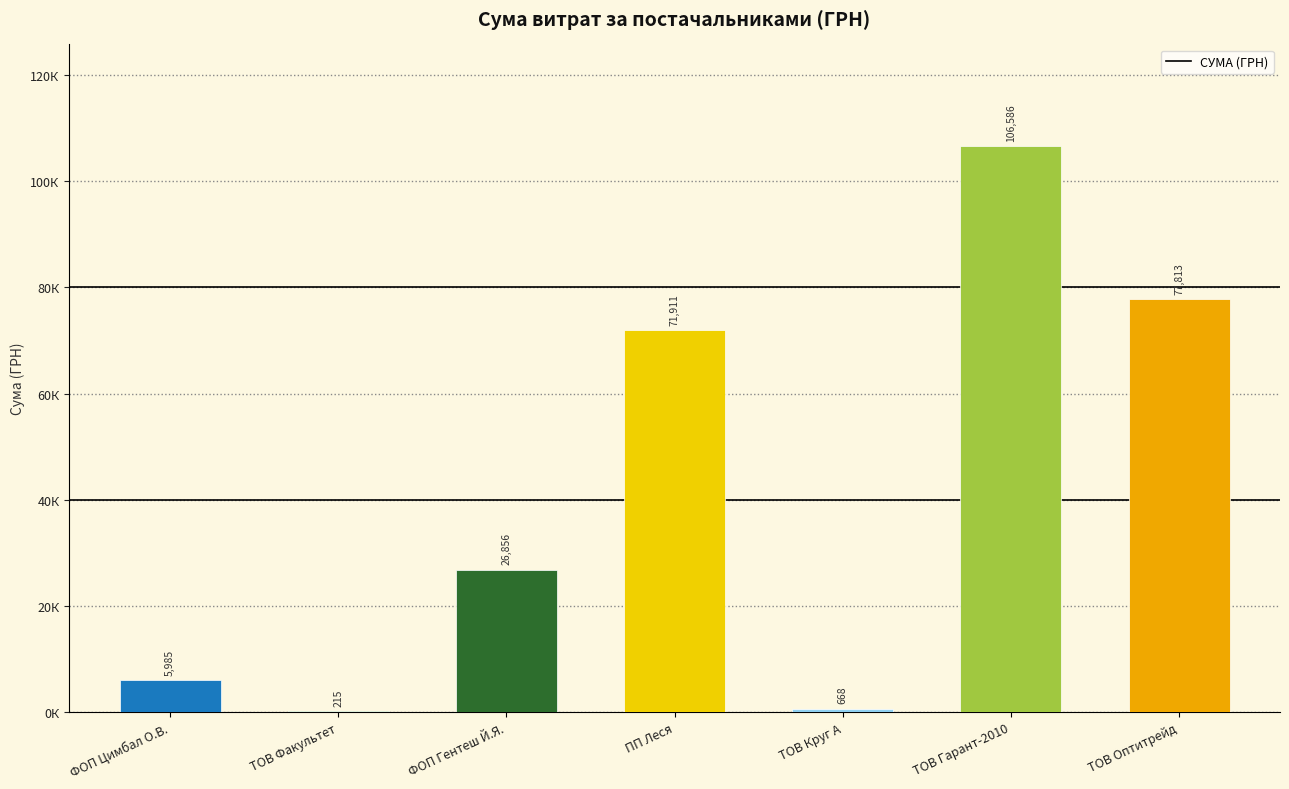

Which category has the lowest value across all series?

ТОВ Факультет